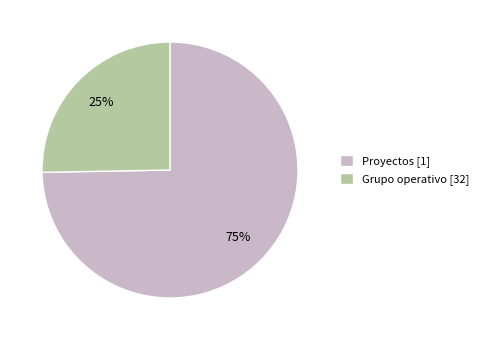

Count the number of slices in the pie.

2